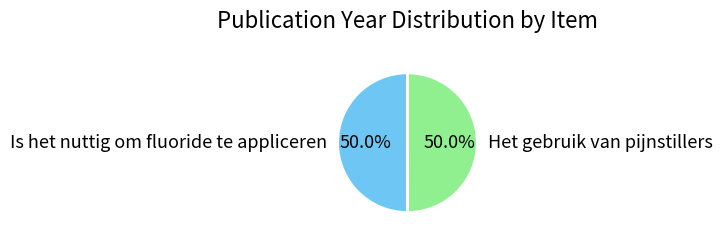

To the nearest percent, what portion does Het gebruik van pijnstillers represent?

50%